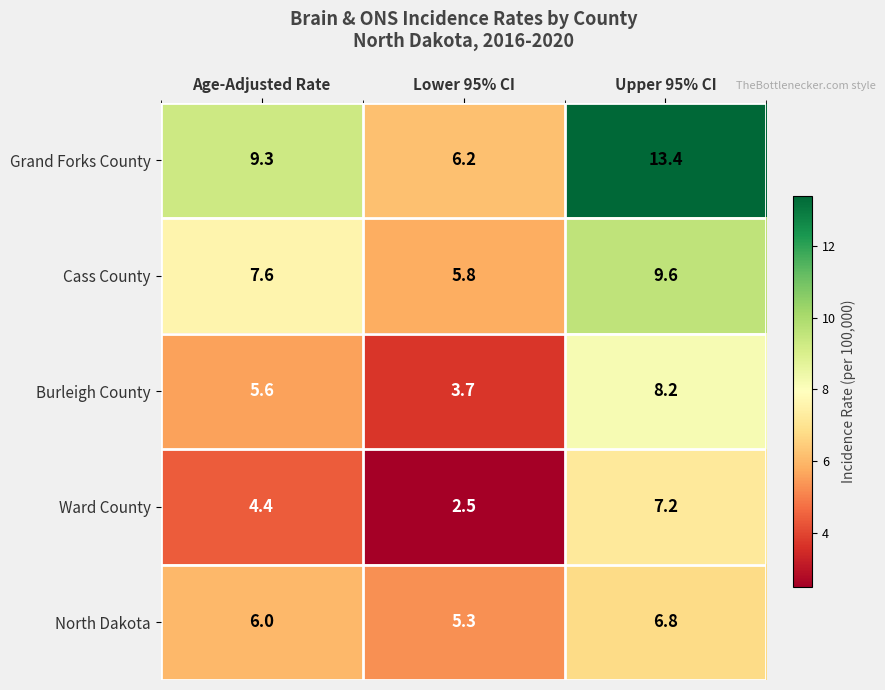

At how many categories does at least one series exceed 4?

3